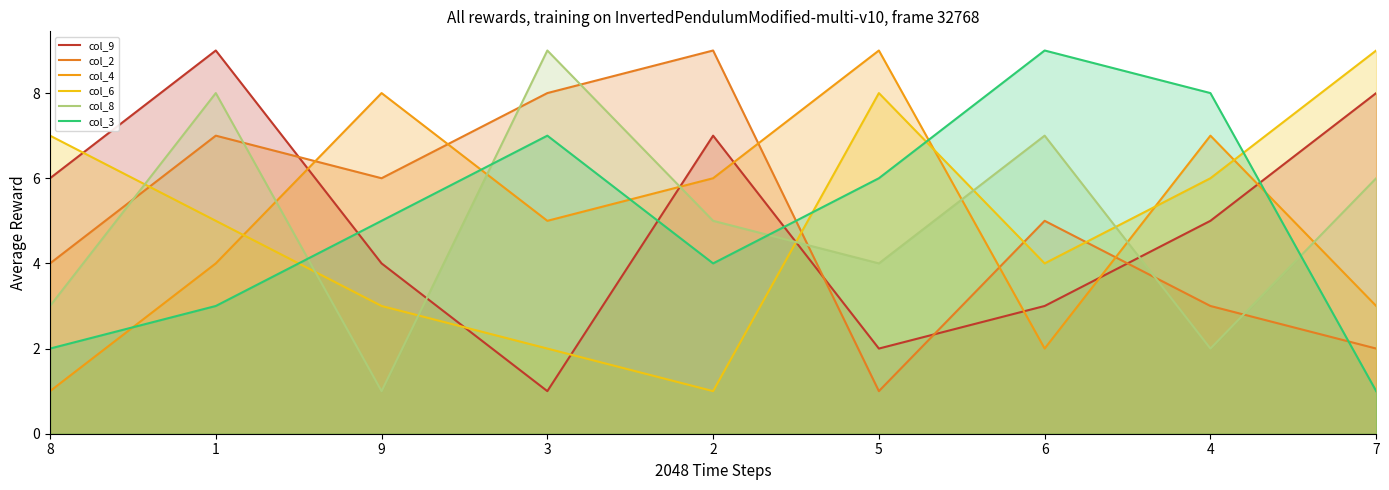

What is the difference between the highest and lowest values at 5?

8